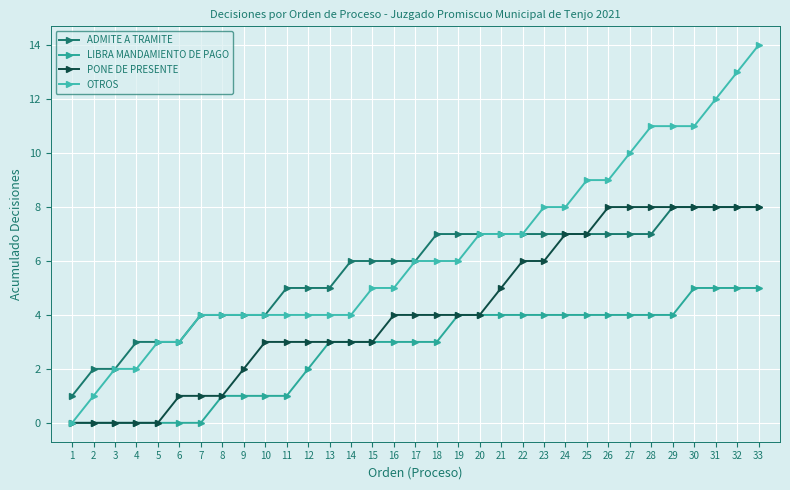

What is the total value across all series at 25?

27